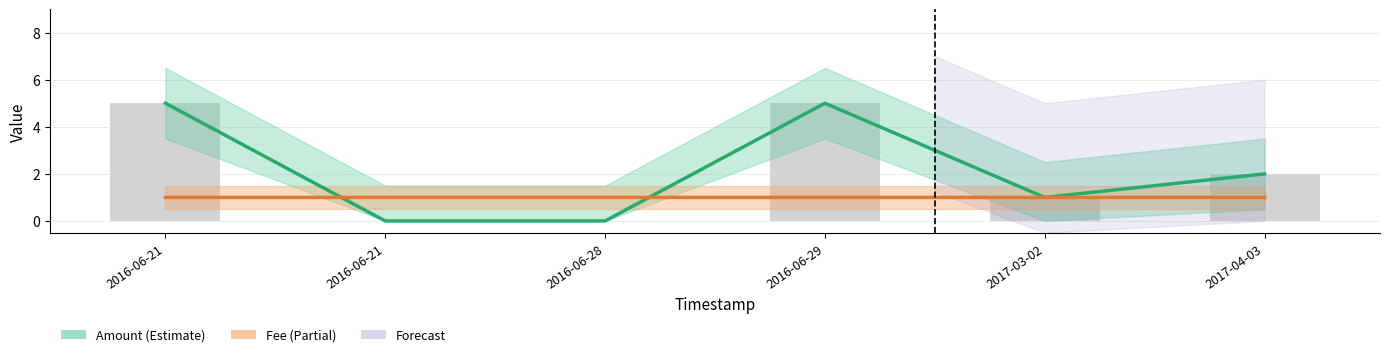

True or false: Amount has a value of 3.3 at 2016-06-28.

False